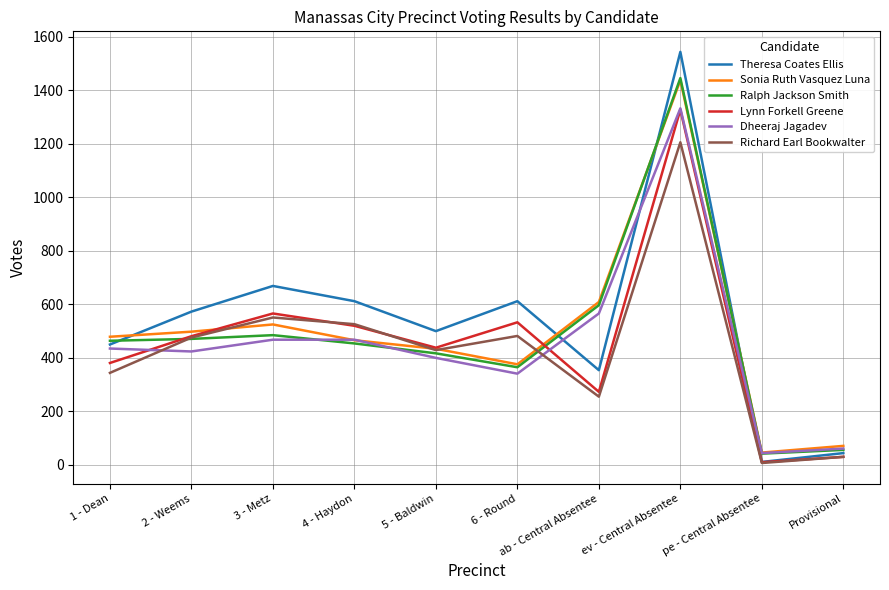

The Sonia Ruth Vasquez Luna series shows 609 at ab - Central Absentee. True or false?

True